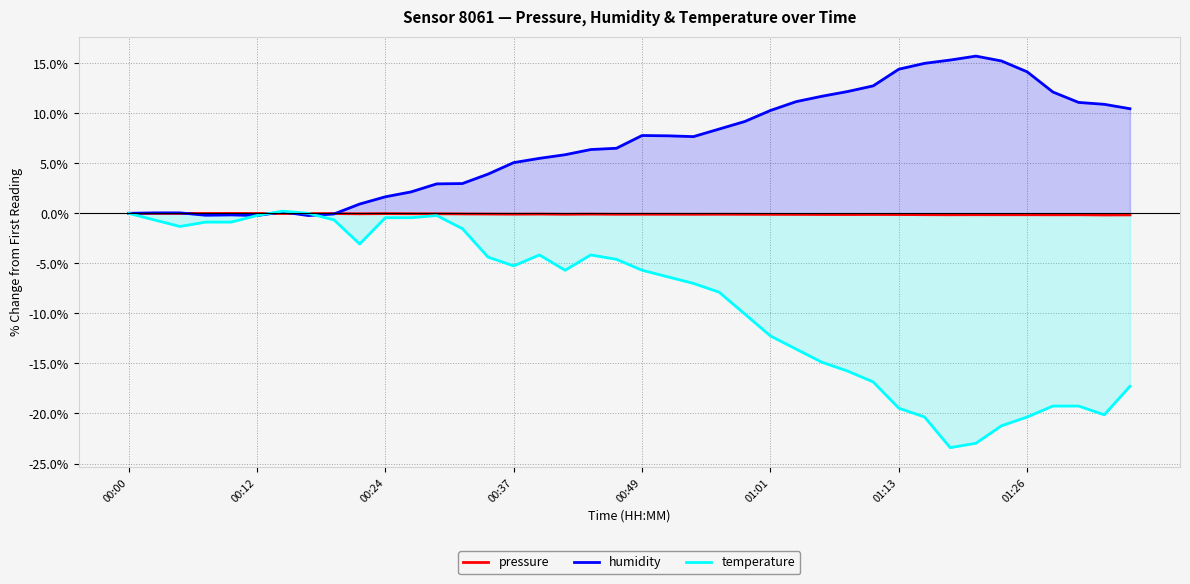

After their last crossing, which series has the higher values: pressure or temperature?

pressure